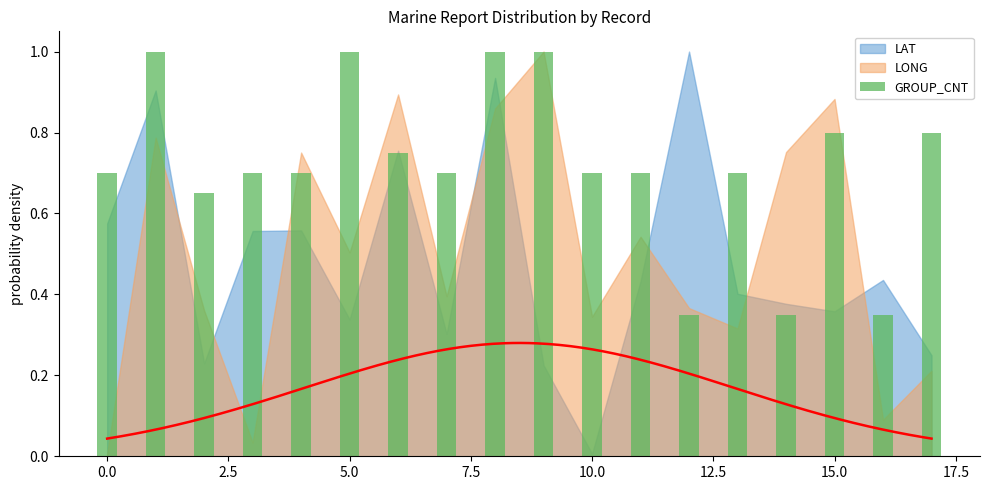

How many bars are there in total?

18